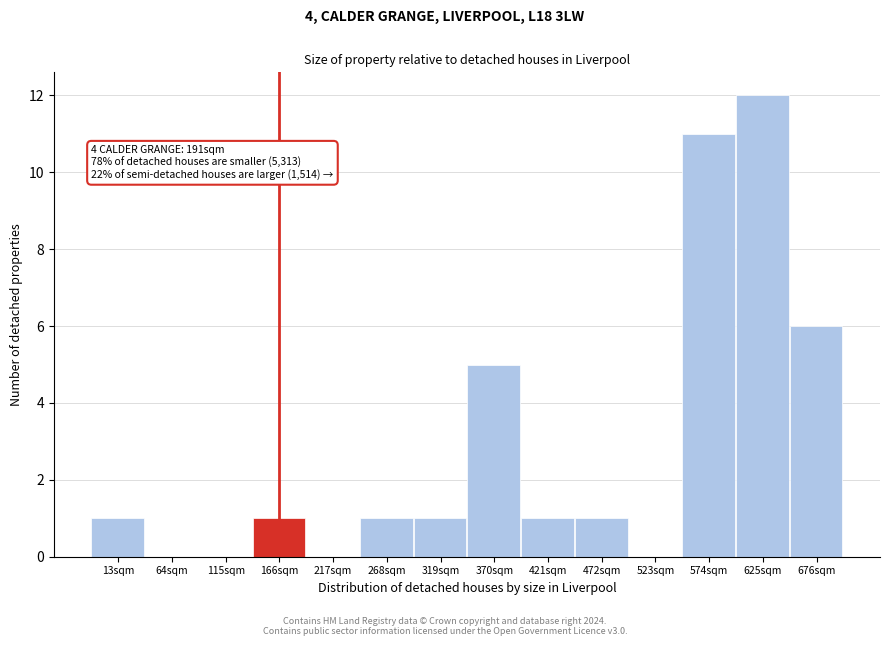

Which category has the highest value across all series?

625sqm